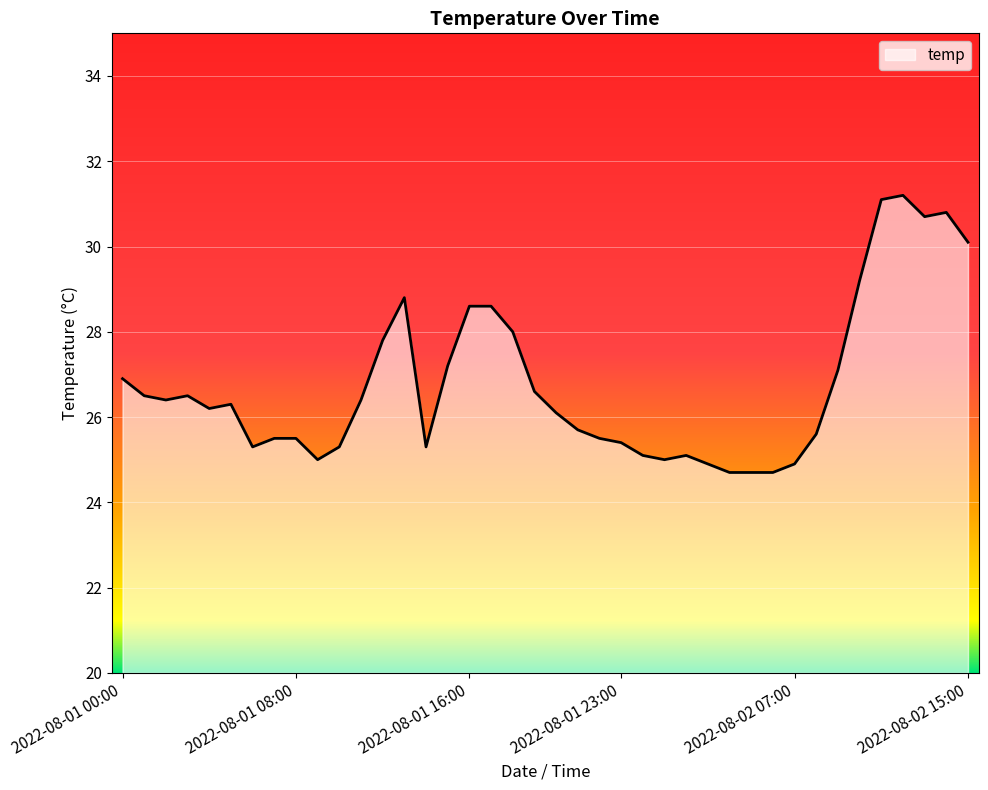

What is the smallest value displayed?

24.7